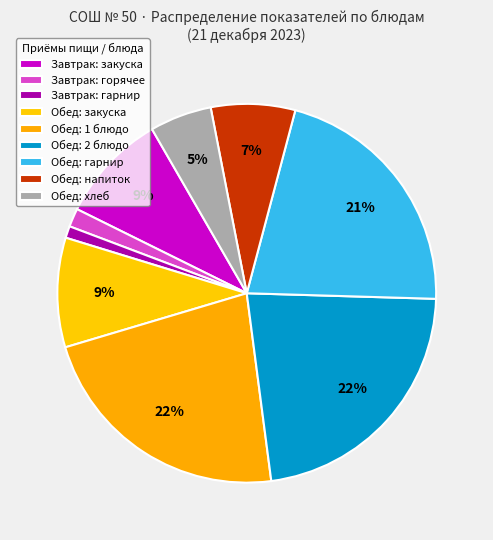

How many slices are in this pie chart?

9